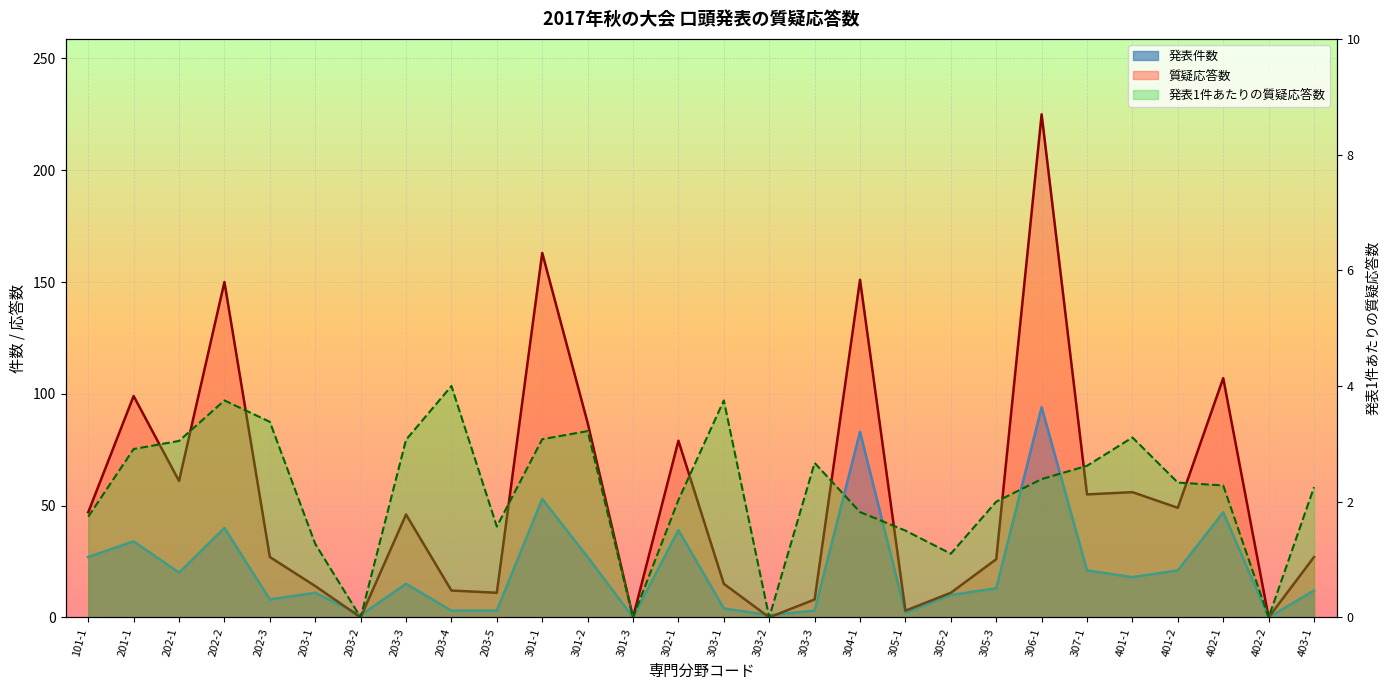

Reading right to left, what are all the values shown in this chart?

発表件数: 403-1=12.0	402-2=0.0	402-1=47.0	401-2=21.0	401-1=18.0	307-1=21.0	306-1=94.0	305-3=13.0	305-2=10.0	305-1=2.0	304-1=83.0	303-3=3.0	303-2=1.0	303-1=4.0	302-1=39.0	301-3=0.0	301-2=27.0	301-1=53.0	203-5=3.0	203-4=3.0	203-3=15.0	203-2=1.0	203-1=11.0	202-3=8.0	202-2=40.0	202-1=20.0	201-1=34.0	101-1=27.0
質疑応答数: 403-1=27.0	402-2=0.0	402-1=107.0	401-2=49.0	401-1=56.0	307-1=55.0	306-1=225.0	305-3=26.0	305-2=11.0	305-1=3.0	304-1=151.0	303-3=8.0	303-2=0.0	303-1=15.0	302-1=79.0	301-3=0.0	301-2=87.0	301-1=163.0	203-5=11.0	203-4=12.0	203-3=46.0	203-2=0.0	203-1=14.0	202-3=27.0	202-2=150.0	202-1=61.0	201-1=99.0	101-1=47.0
発表1件あたりの質疑応答数: 403-1=2.2	402-2=0.0	402-1=2.3	401-2=2.3	401-1=3.1	307-1=2.6	306-1=2.4	305-3=2.0	305-2=1.1	305-1=1.5	304-1=1.8	303-3=2.7	303-2=0.0	303-1=3.8	302-1=2.0	301-3=0.0	301-2=3.2	301-1=3.1	203-5=1.6	203-4=4.0	203-3=3.1	203-2=0.0	203-1=1.3	202-3=3.4	202-2=3.8	202-1=3.0	201-1=2.9	101-1=1.7